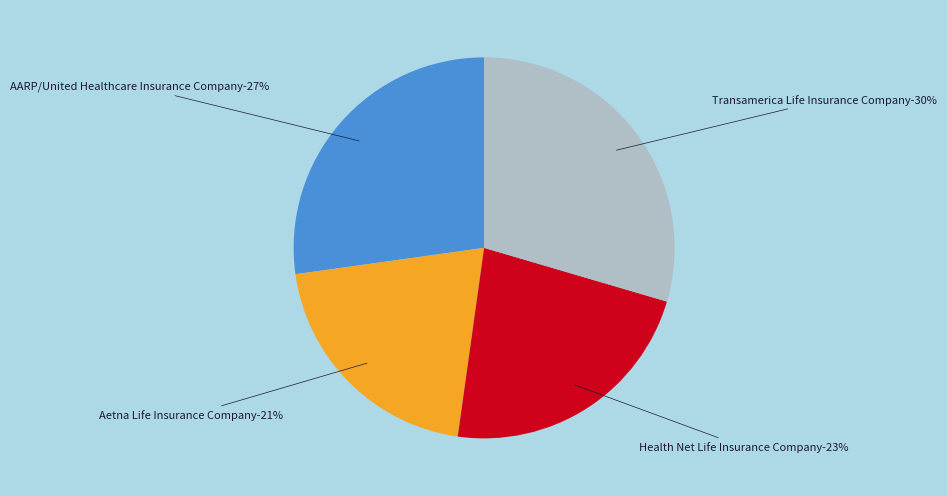

What is the smallest slice in the pie chart?

Aetna Life Insurance Company